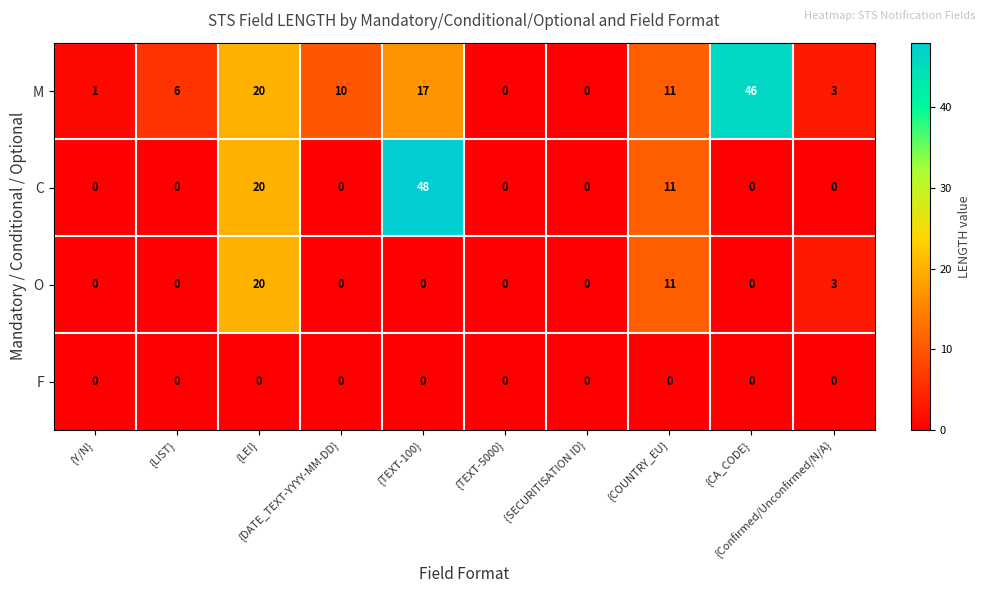

List the series in order of their overall mean, highest first.

M, C, O, F